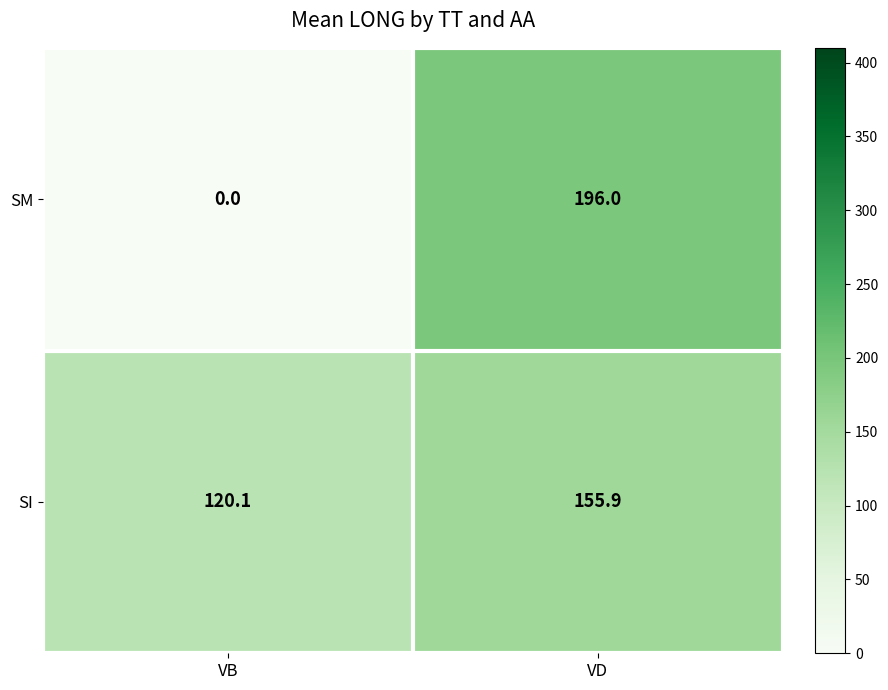

Reading right to left, list all the values displayed in this chart.

SM: 196.0	0.0
SI: 155.9	120.1